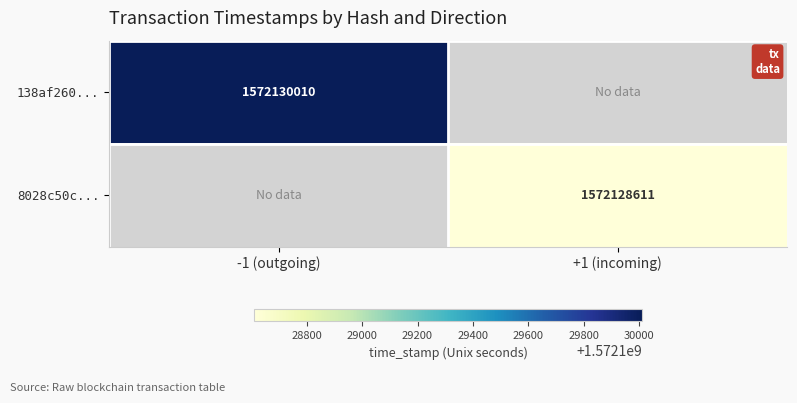

The 138af260... series shows 1572130010.0 at -1 (outgoing). True or false?

True